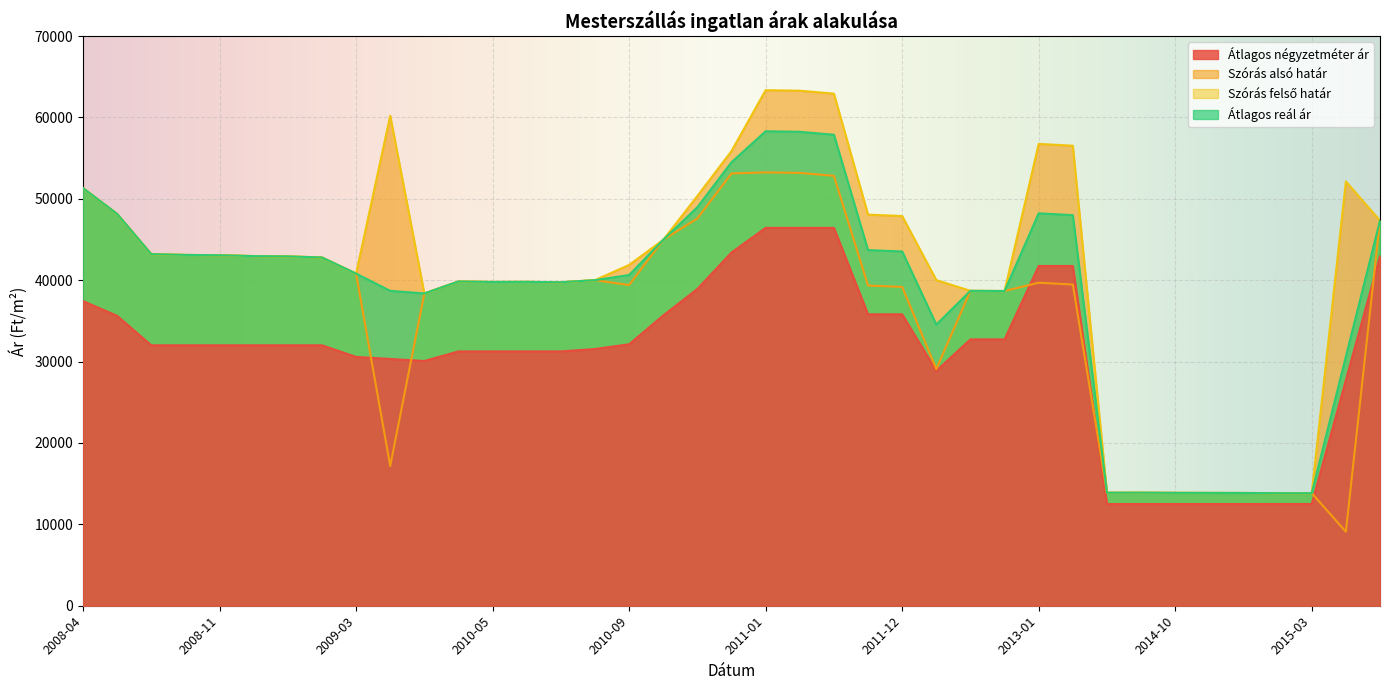

Count the number of categories in the chart.

39